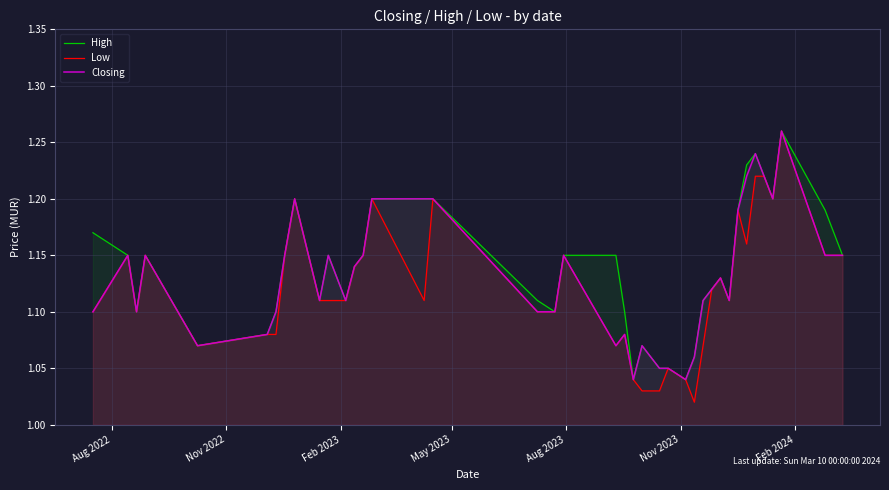

How many series are shown in this chart?

3